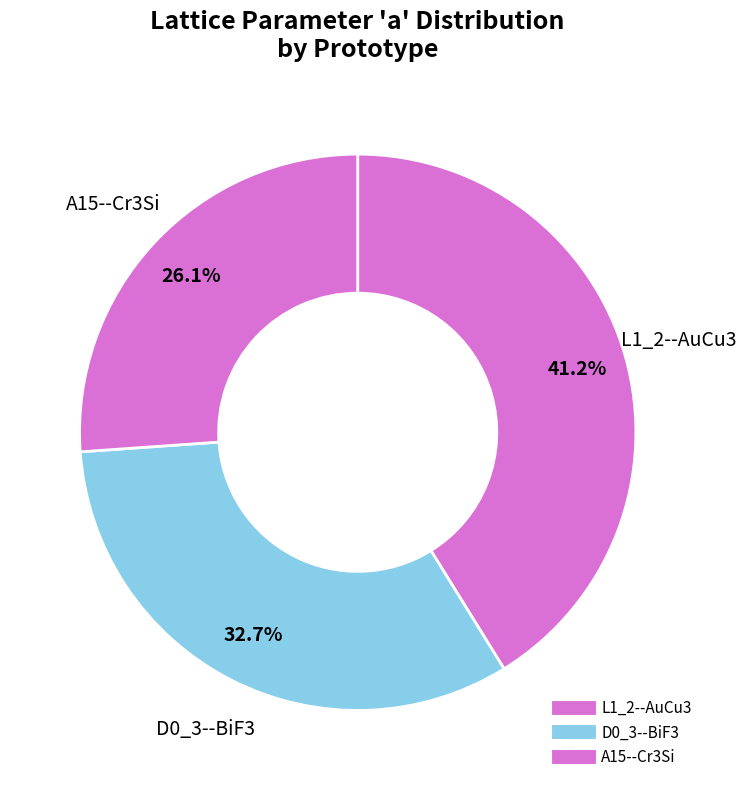

Count the number of slices in the pie.

3